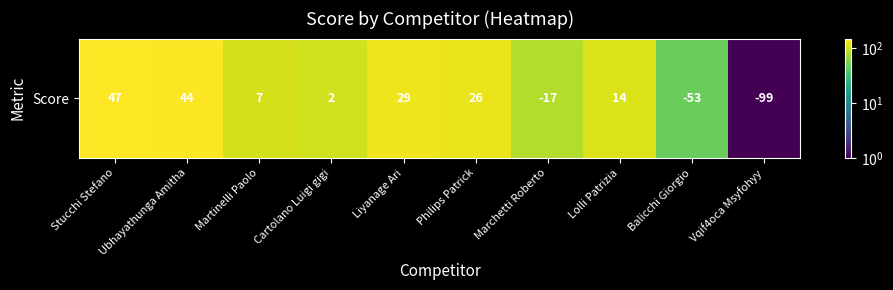

The value at Ubhayathunga Amitha is 144. True or false?

True